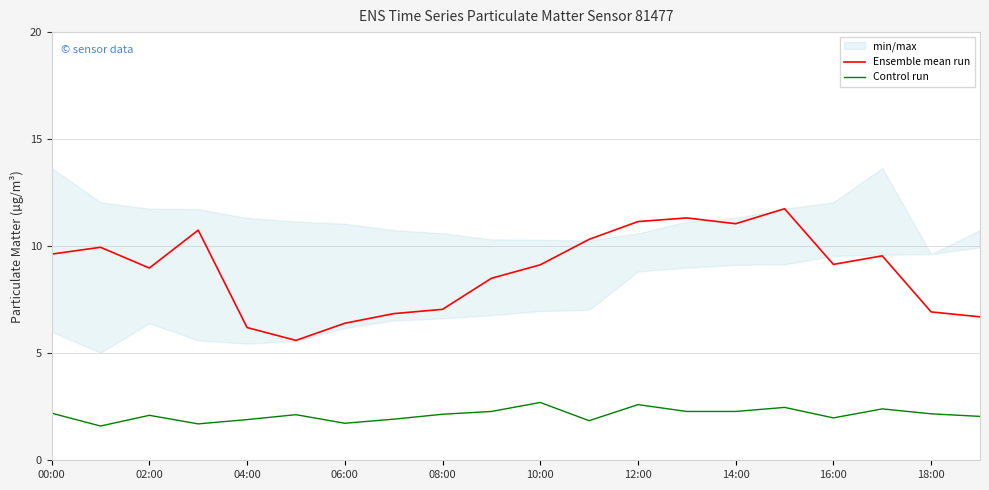

What is the average value of the Control run series?

2.1